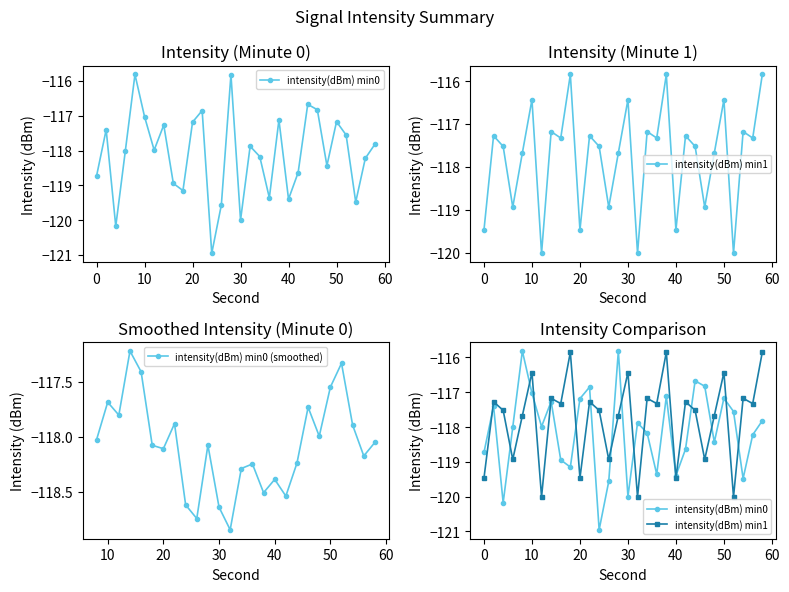

Does the chart have visible grid lines?

No